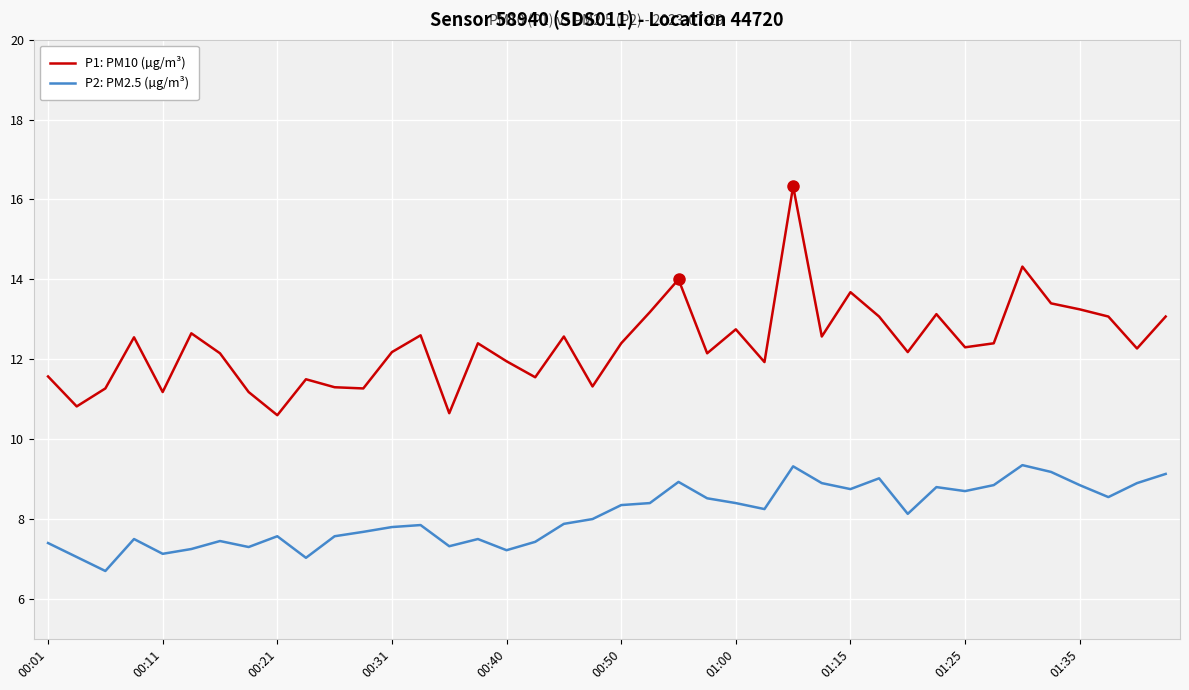

True or false: P1: PM10 (µg/m³) and P2: PM2.5 (µg/m³) cross at least once.

False